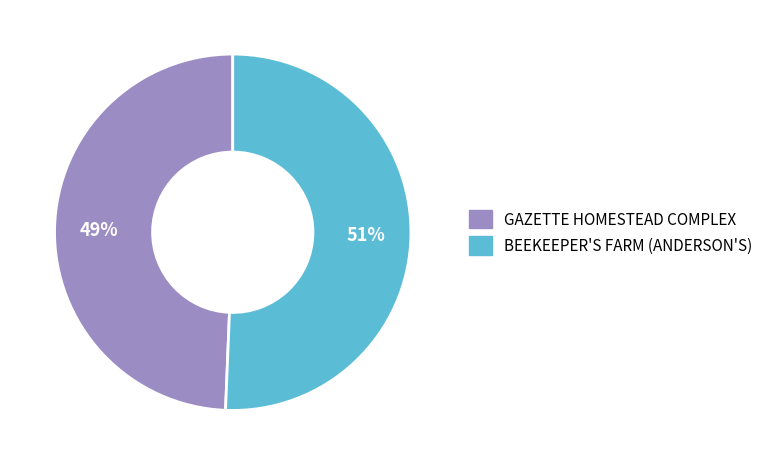

Does GAZETTE HOMESTEAD COMPLEX account for over 50% of the chart?

No